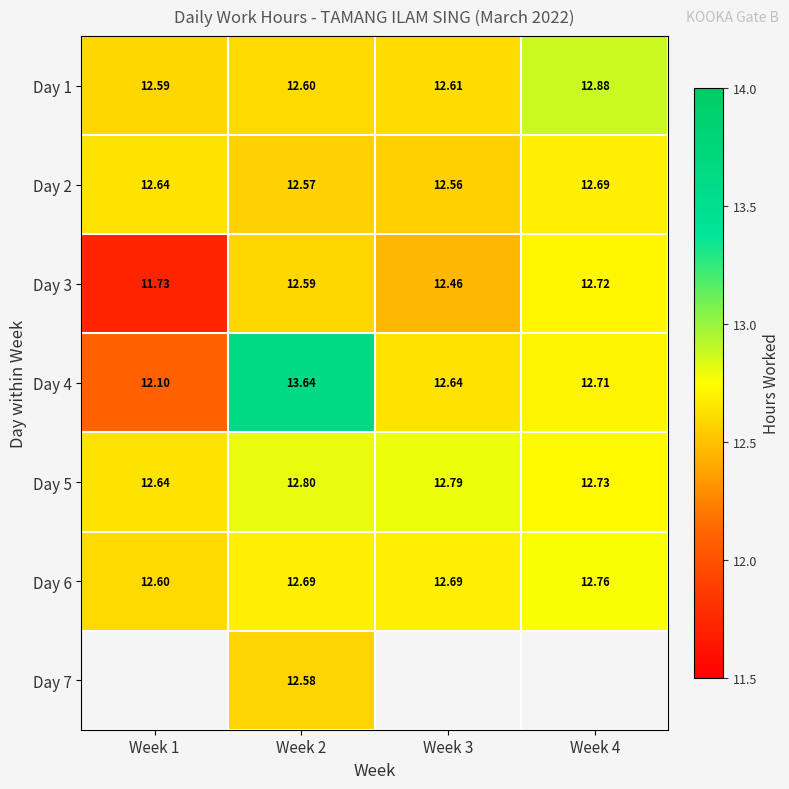

Which category has the lowest value in the Day 1 series?

Week 1